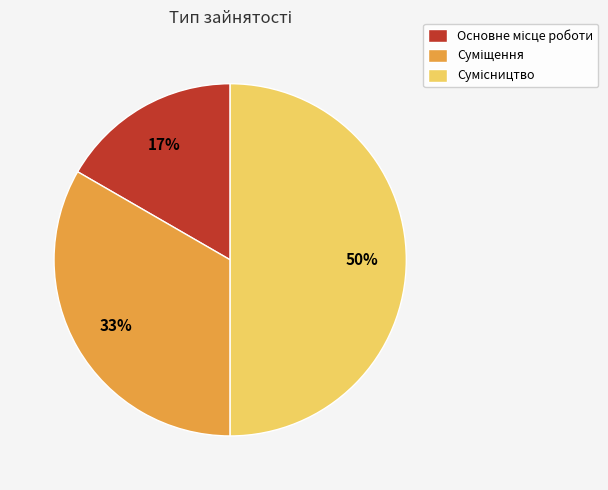

To the nearest percent, what is the difference between the largest and smallest slice percentages?

33%